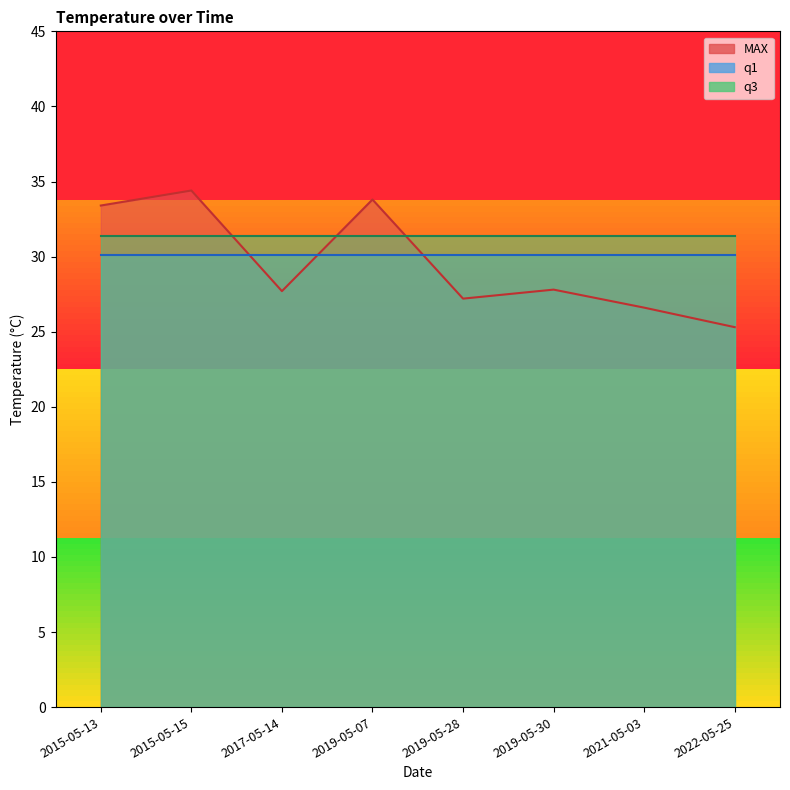

What is the minimum value shown in the chart?

25.3